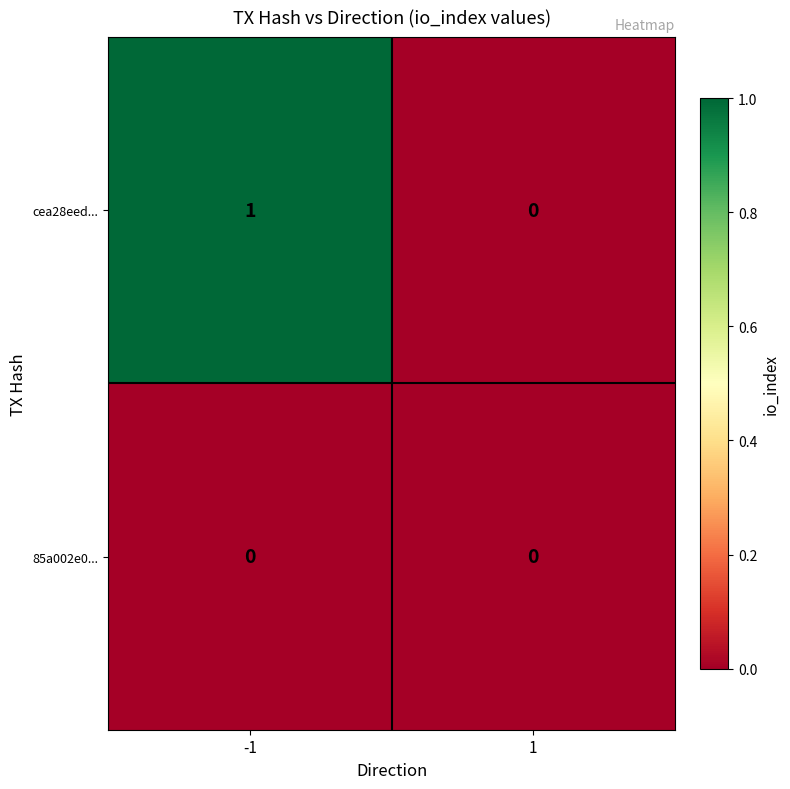

Rank the series by their maximum value, from highest to lowest.

cea28eed..., 85a002e0...